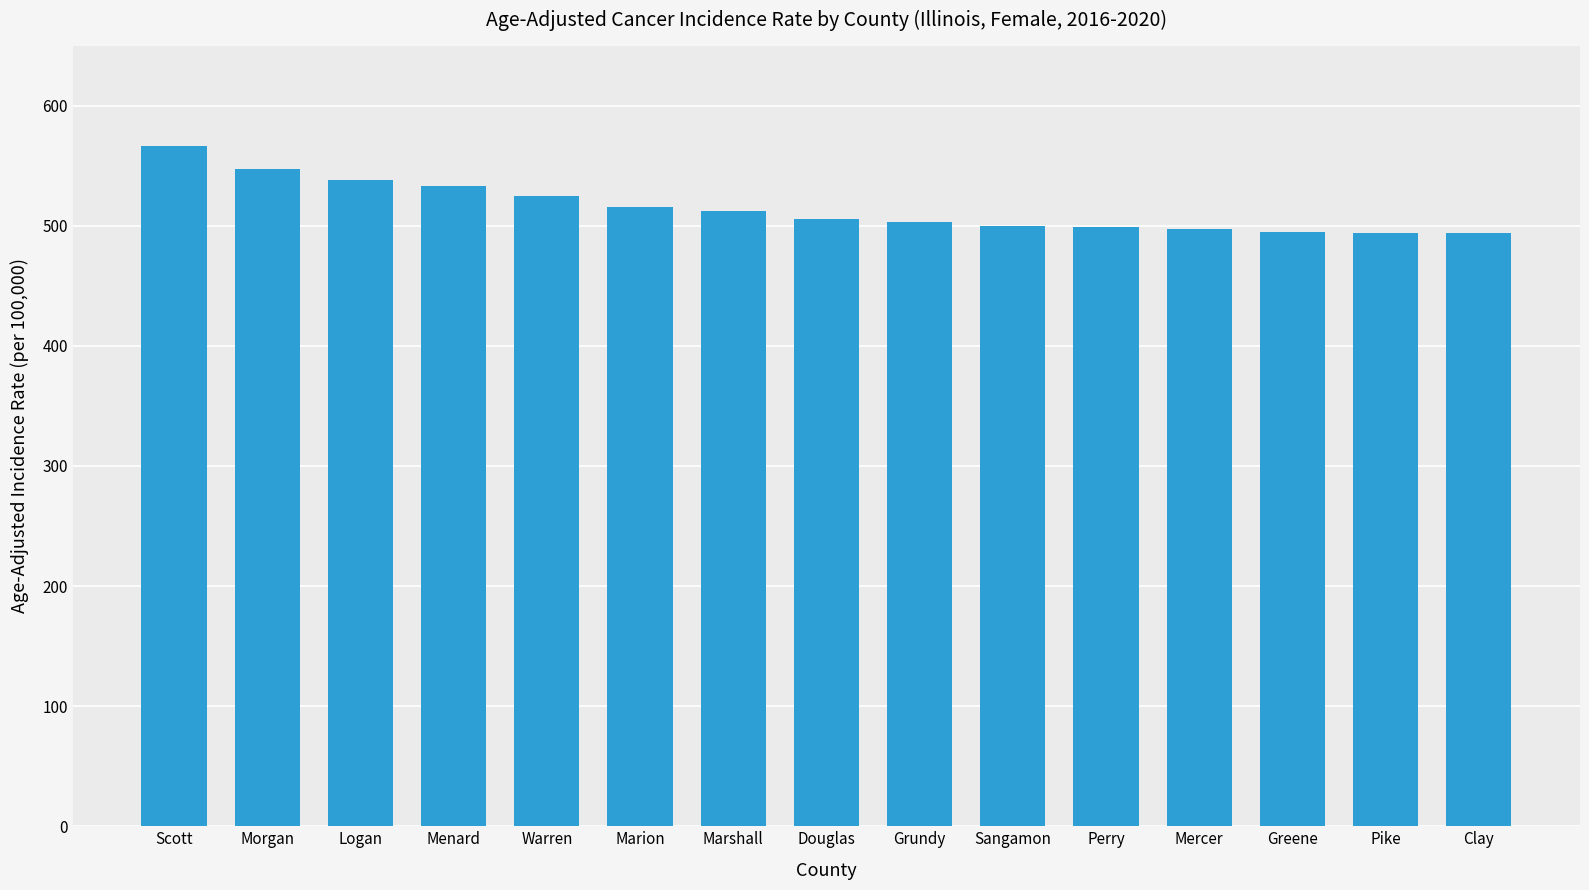

What is the label of the 13th bar from the left?

Greene